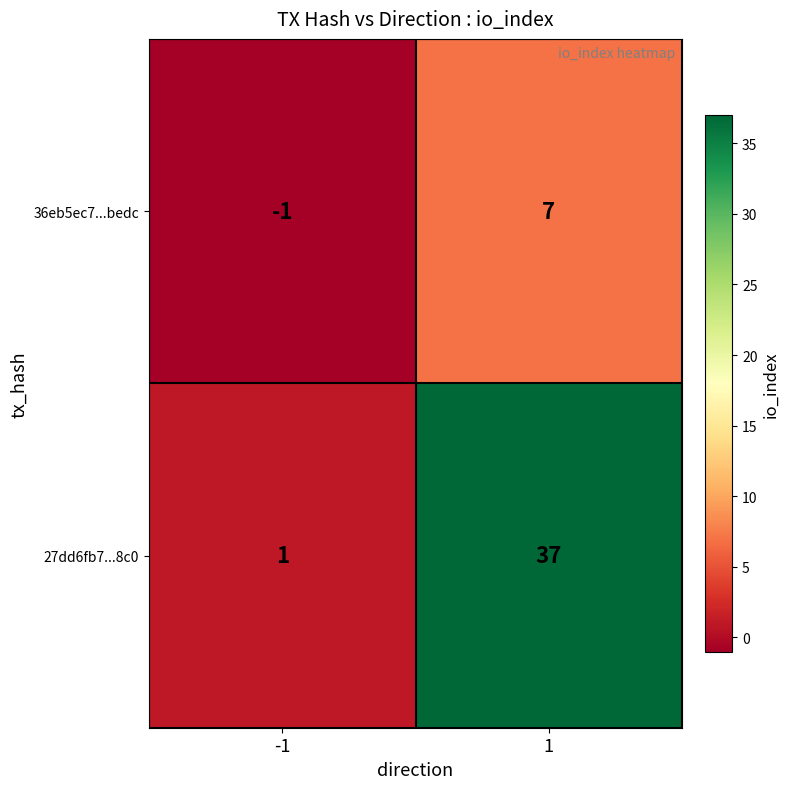

What is the sum of all 36eb5ec7...bedc values?

6